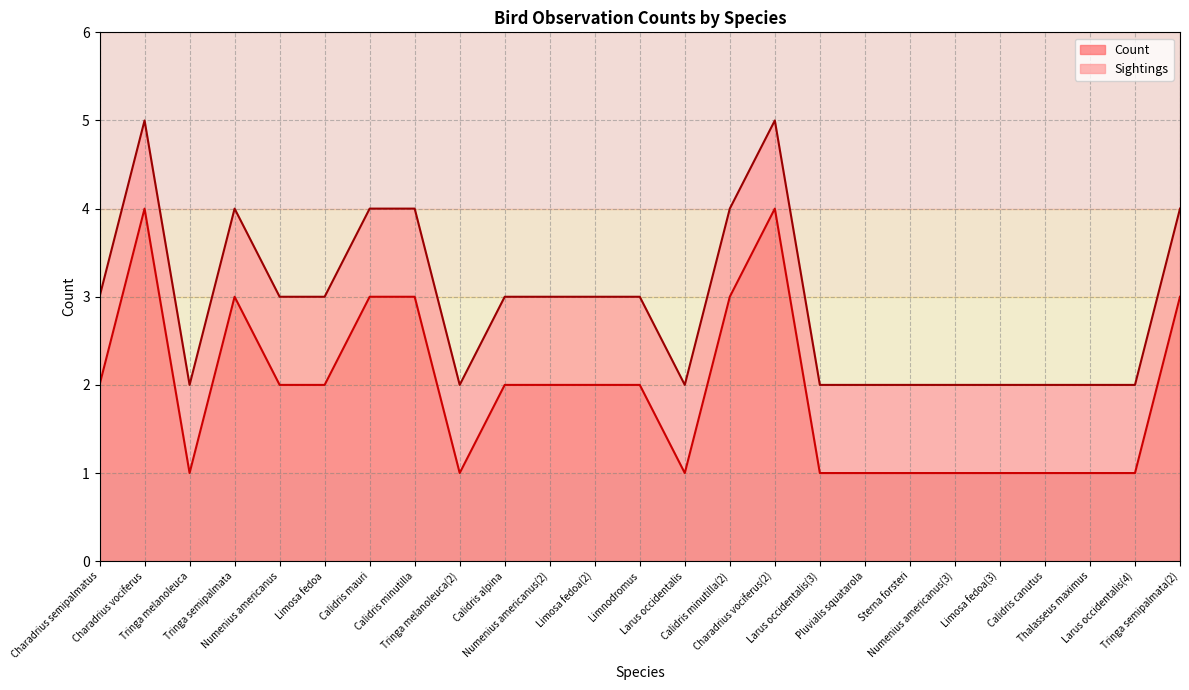

Reading left to right, what are all the values shown in this chart?

2	4	1	3	2	2	3	3	1	2	2	2	2	1	3	4	1	1	1	1	1	1	1	1	3